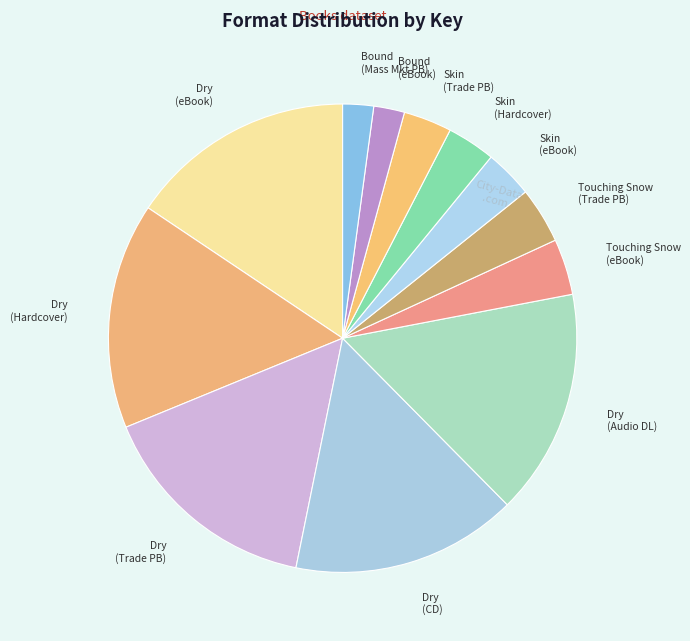

Do Dry (Audio DL) and Touching Snow (eBook) together represent more than half of the pie?

No